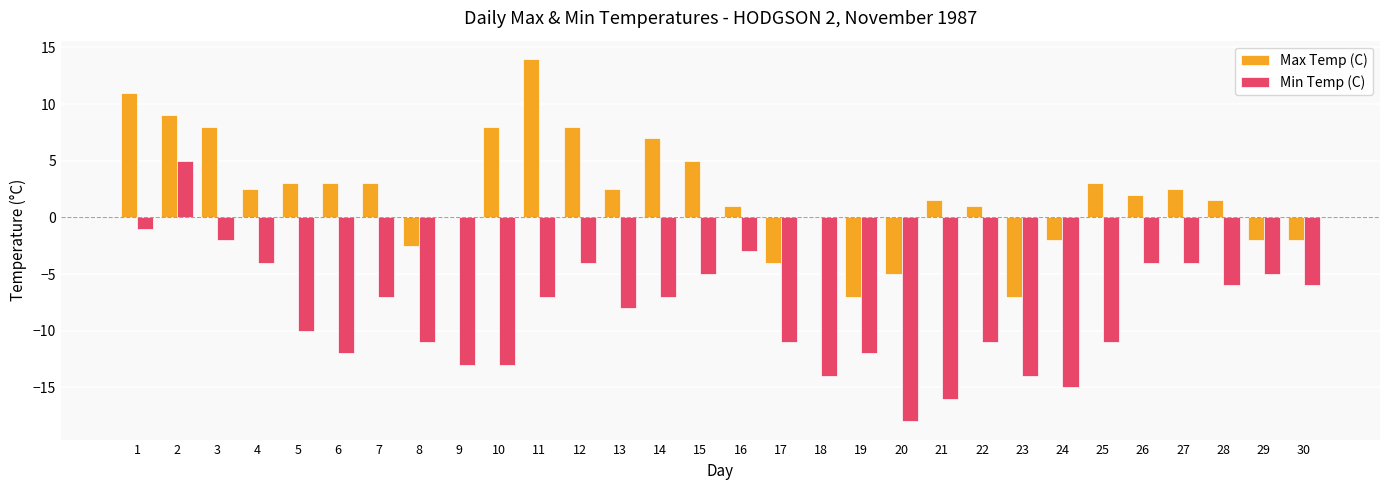

What is the sum of the Min Temp (C) values at 10 and 26?

-17.0